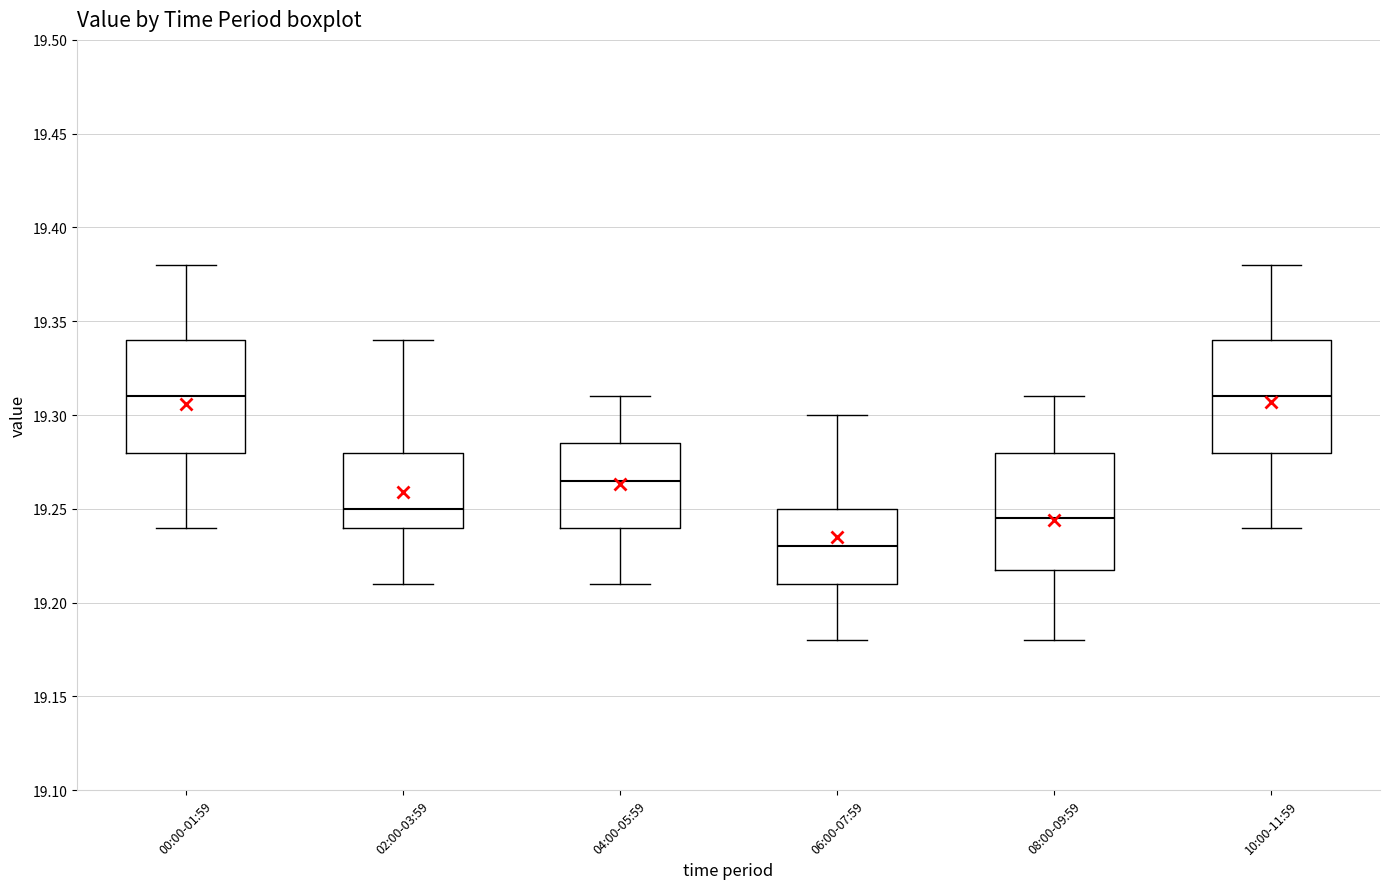

Reading left to right, transcribe this box plot: for each box, give where its median line is, the range the box spans, and where its two whiskers end, as read against the y-axis. The values are not printed on the chart, so give them approximately, as read against the axis.

00:00-01:59: median 19.310, box 19.280 to 19.340, whiskers 19.240 to 19.380
02:00-03:59: median 19.250, box 19.240 to 19.280, whiskers 19.210 to 19.340
04:00-05:59: median 19.265, box 19.240 to 19.285, whiskers 19.210 to 19.310
06:00-07:59: median 19.230, box 19.210 to 19.250, whiskers 19.180 to 19.300
08:00-09:59: median 19.245, box 19.220 to 19.280, whiskers 19.180 to 19.310
10:00-11:59: median 19.310, box 19.280 to 19.340, whiskers 19.240 to 19.380